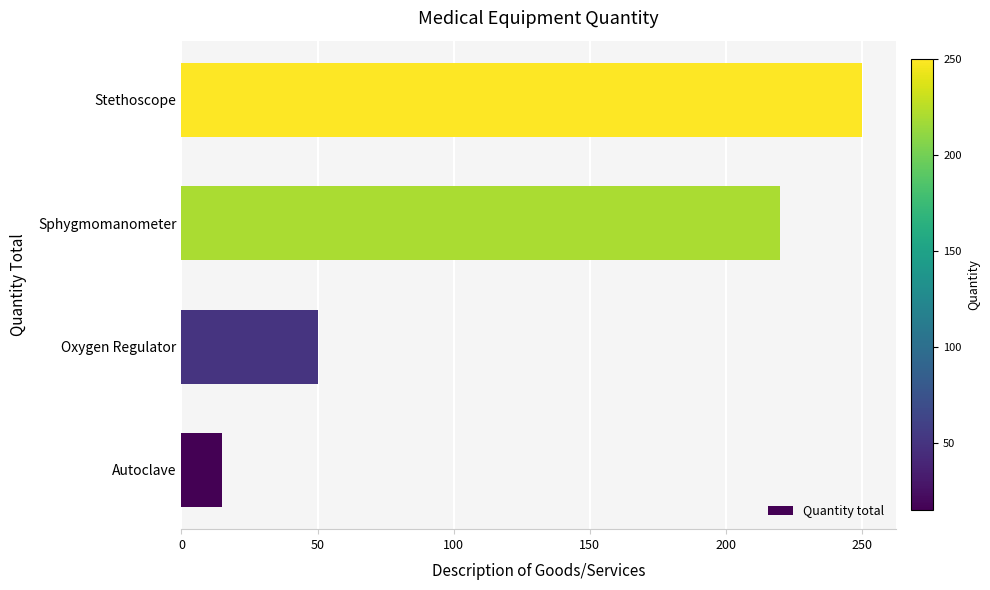

Between Oxygen Regulator and Sphygmomanometer, which is larger?

Sphygmomanometer